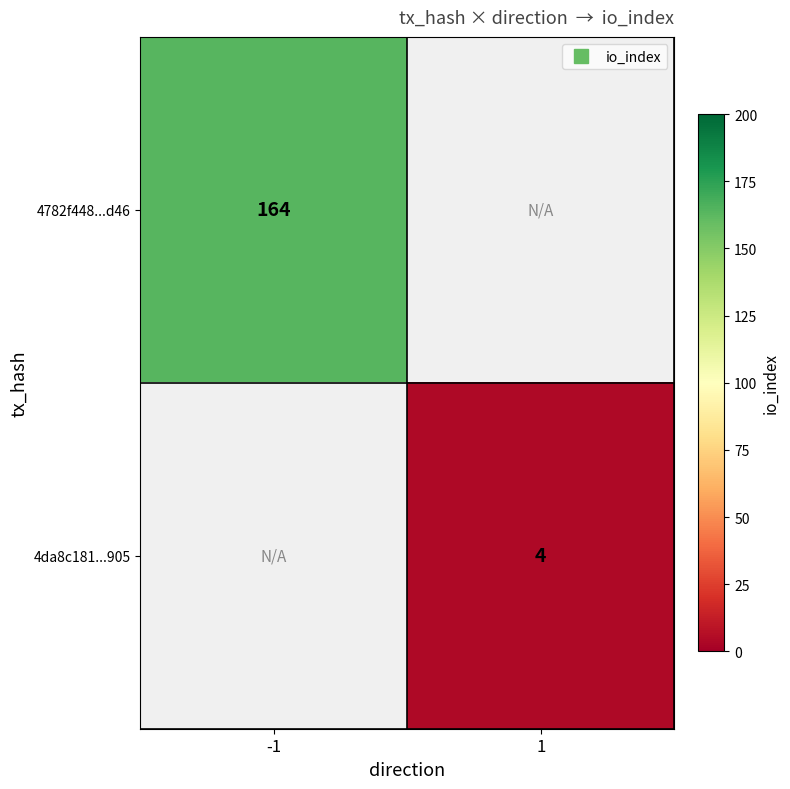

What is the maximum value shown in the chart?

164.0